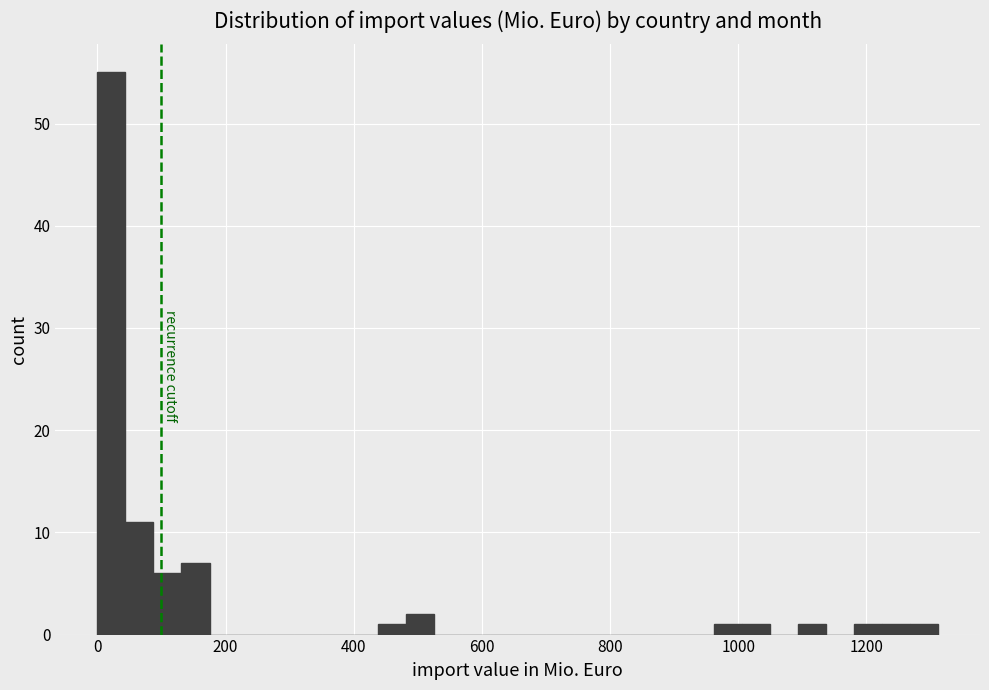

Read against the x-axis, roughly where is the centre of the tallest bar?

20